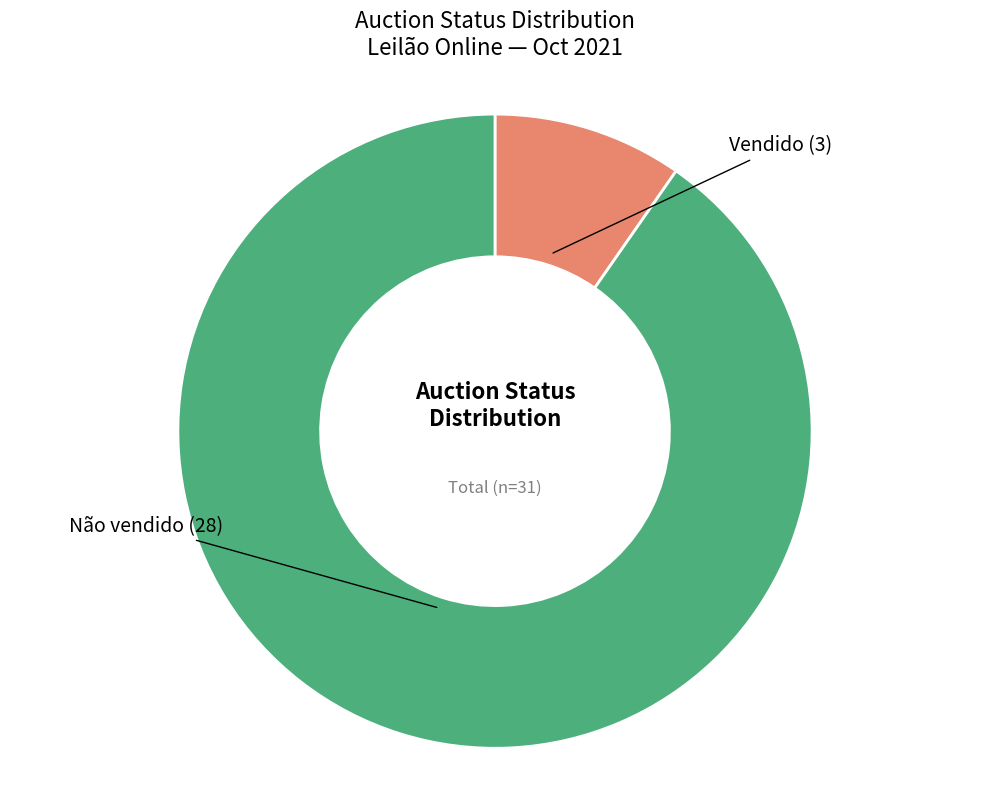

Is there any slice that represents more than half of the pie?

Yes